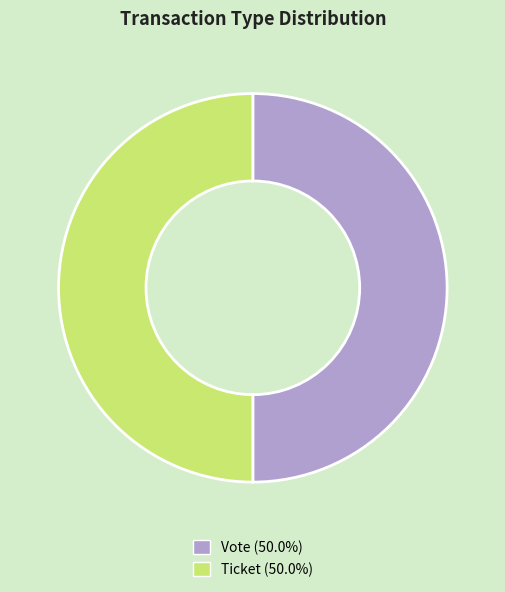

Is it true that Ticket is 1% of the pie?

False